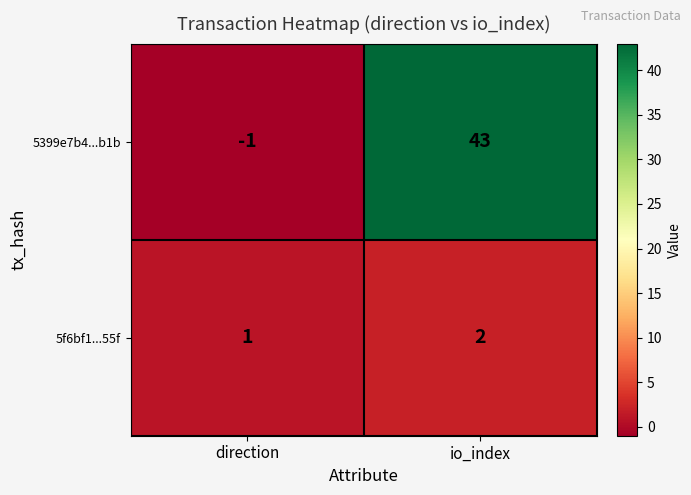

What is the sum of the 5399e7b4...b1b values at direction and io_index?

42